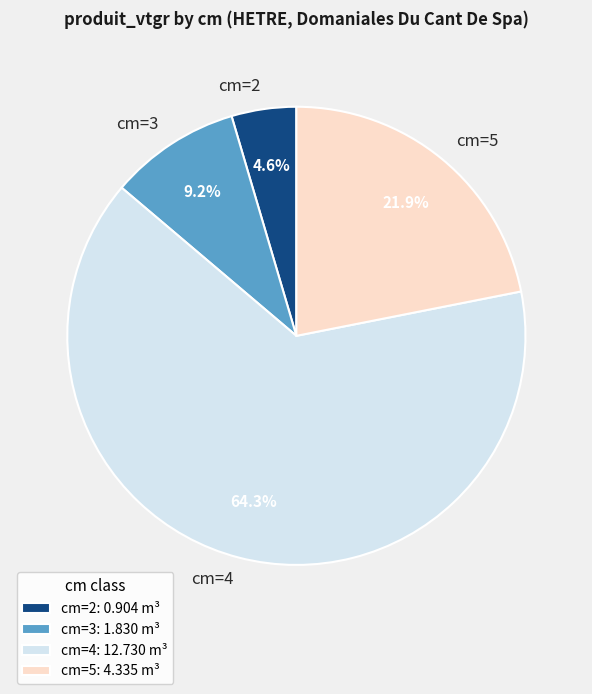

Which slice is the largest?

cm=4